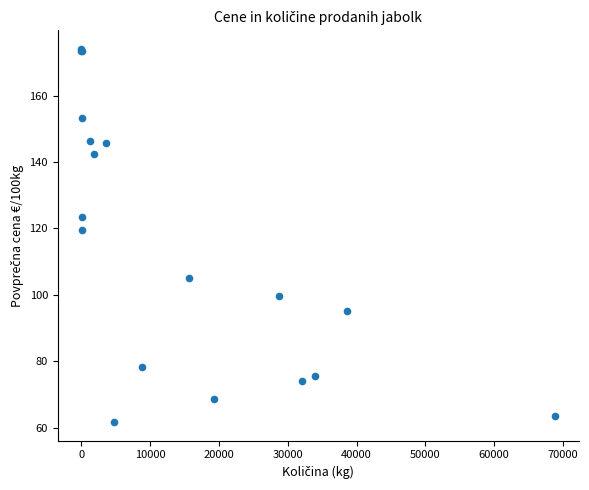

What Y value in the scatter plot is closest to 117?

119.7